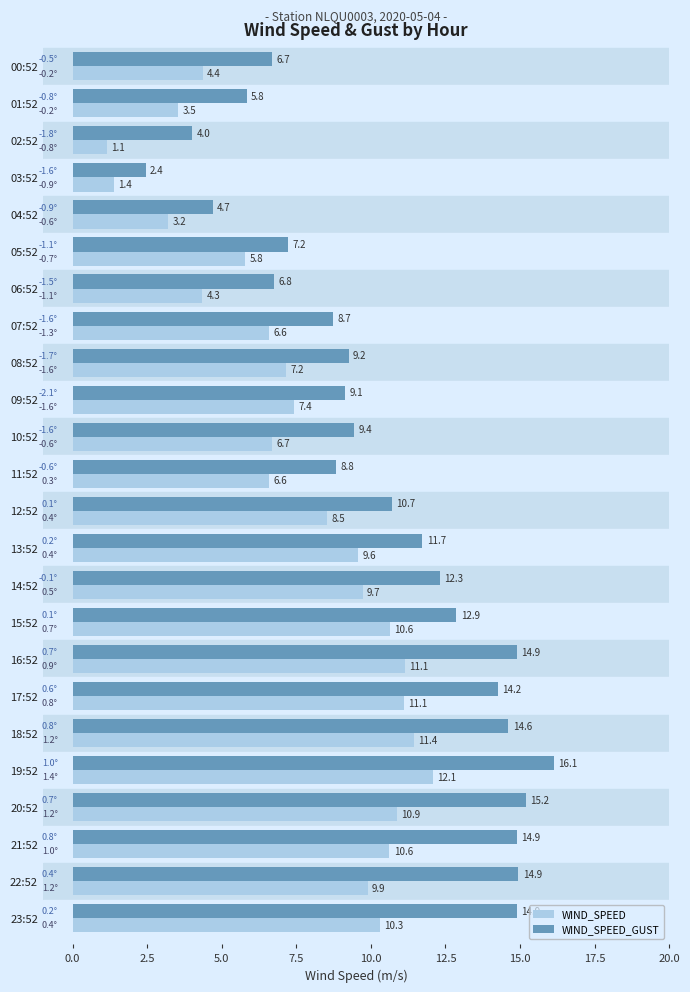

Is it true that WIND_SPEED_GUST equals 11.7 at 13:52?

True